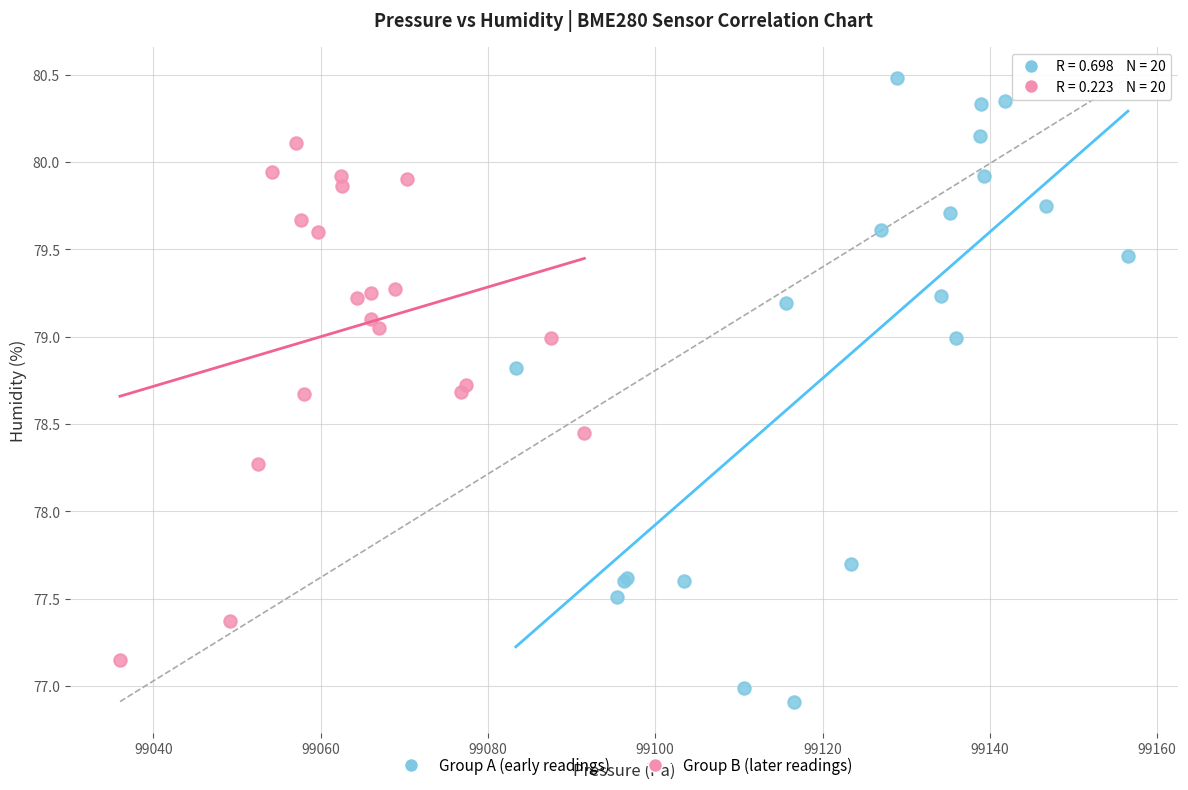

Which series contains the highest Y value?

Group A (early readings)